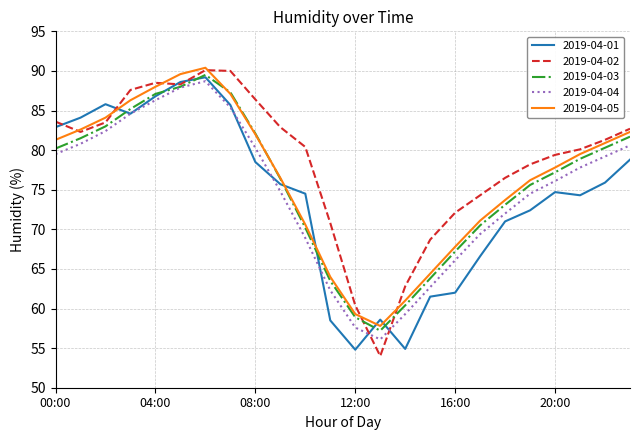

Which series has the largest range (max minus min)?

2019-04-02